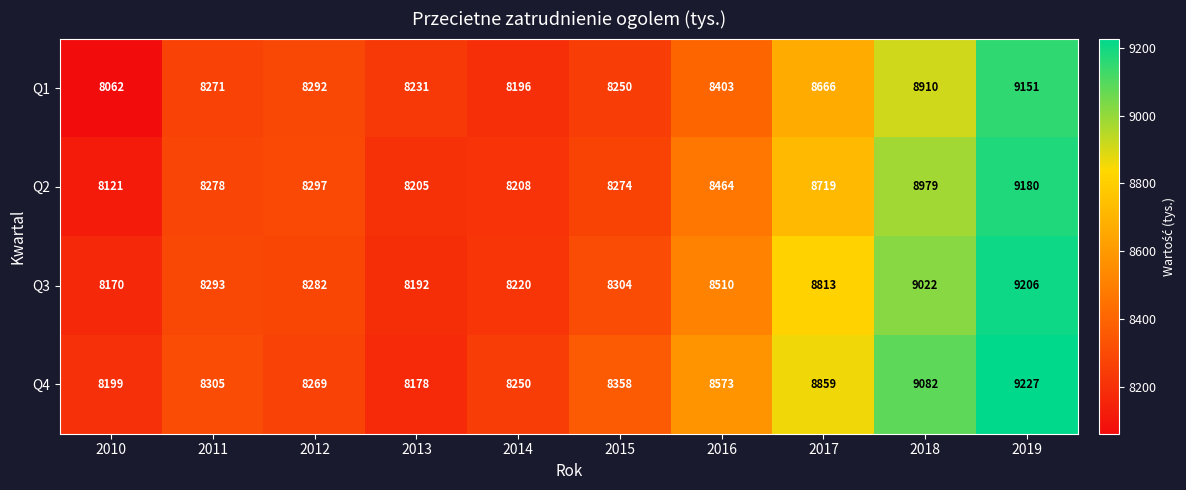

What is the difference between the Q3 values at 2012 and 2015?

22